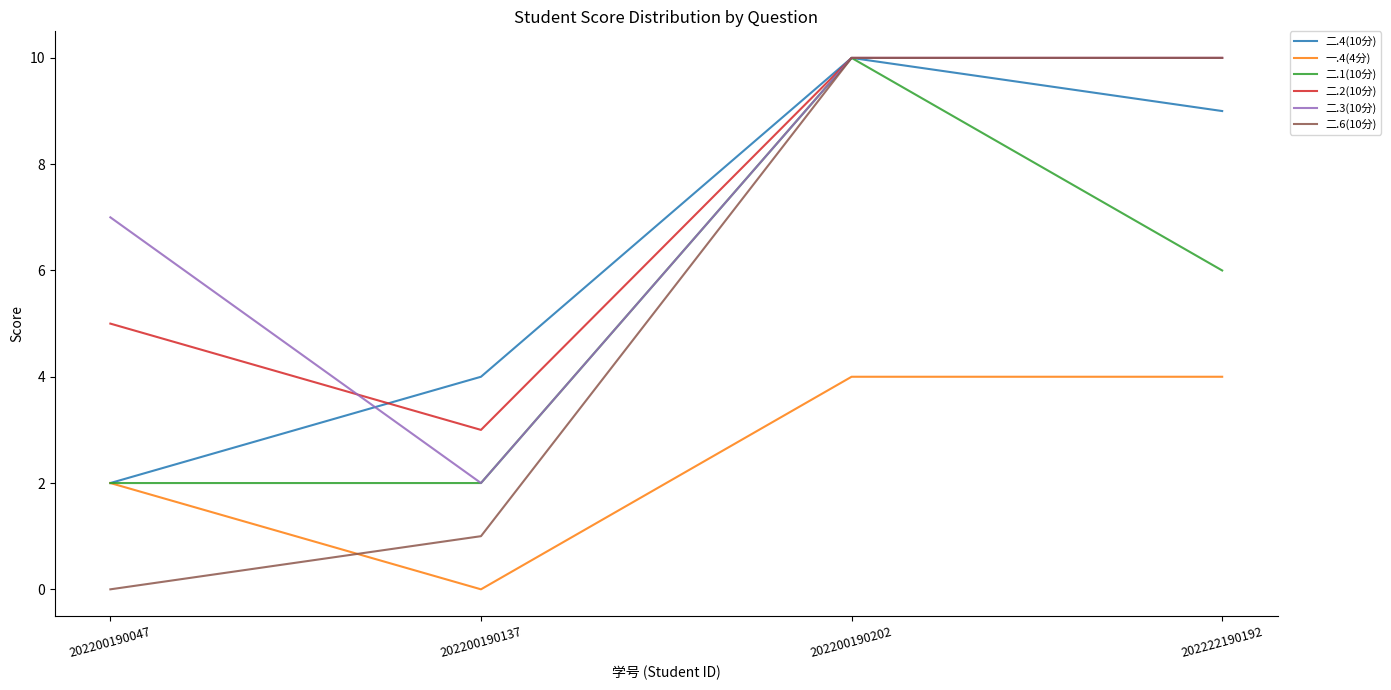

What is the sum of all 二.6(10分) values?

21